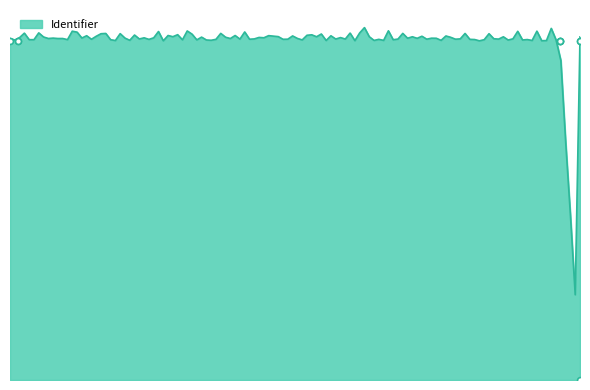

Which has a higher value, 2015-12-02 or 2015-05-01?

2015-12-02